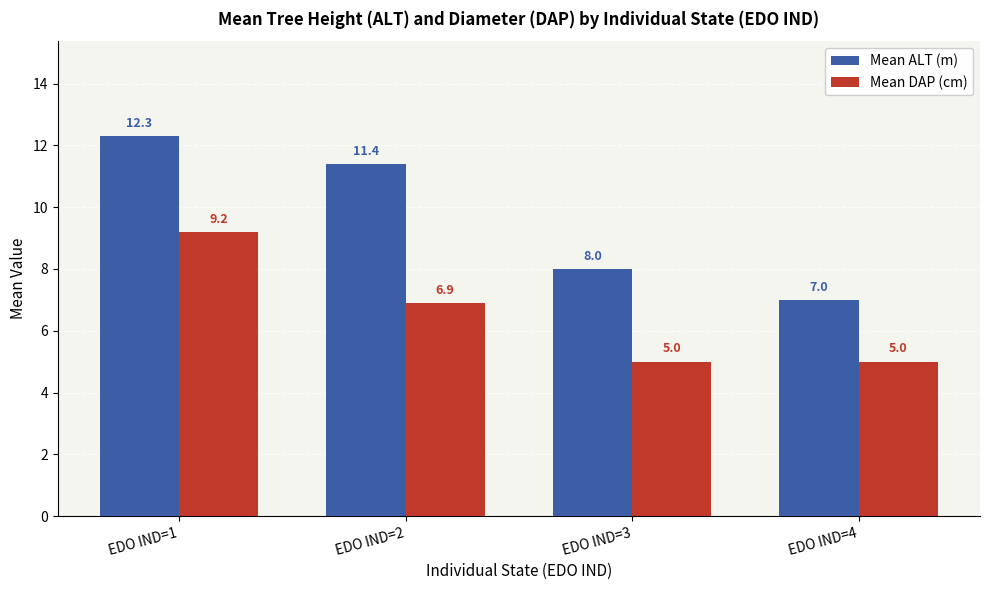

What is the difference between the maximum and minimum values in the Mean DAP (cm) series?

4.2